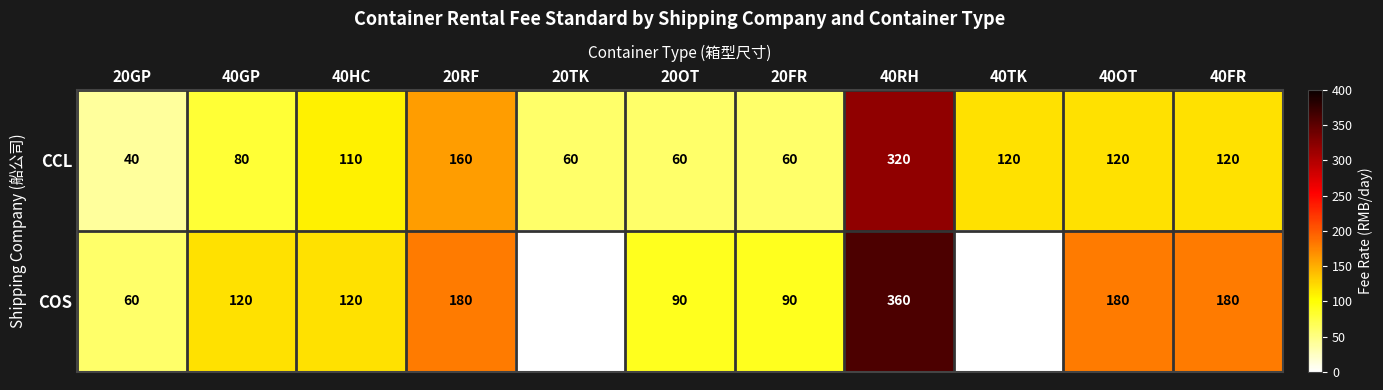

What is the average value of the CCL series?

114